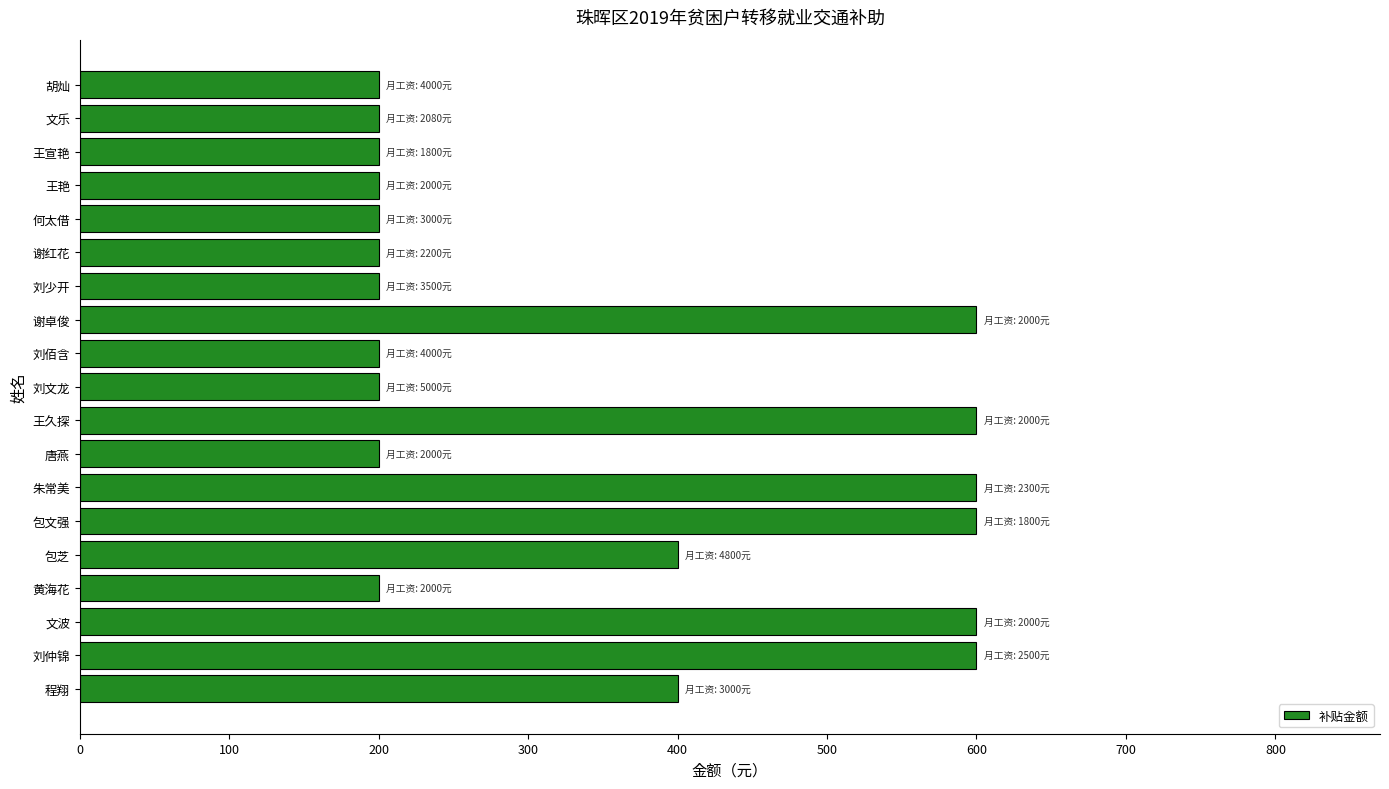

What is the maximum value shown in the chart?

600